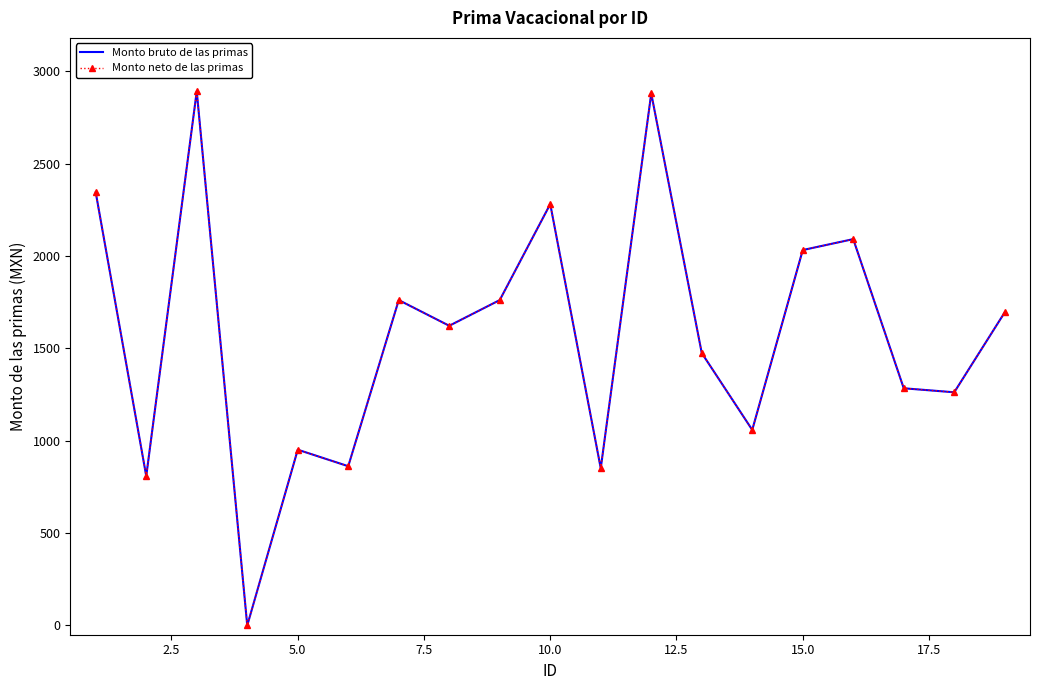

What is the difference between the maximum and second lowest values in the Monto neto de las primas series?

2083.7